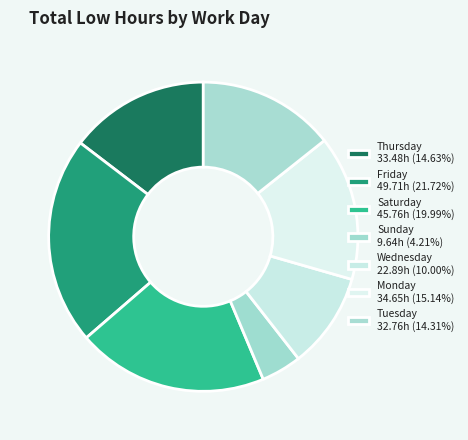

Count the number of slices in the pie.

7